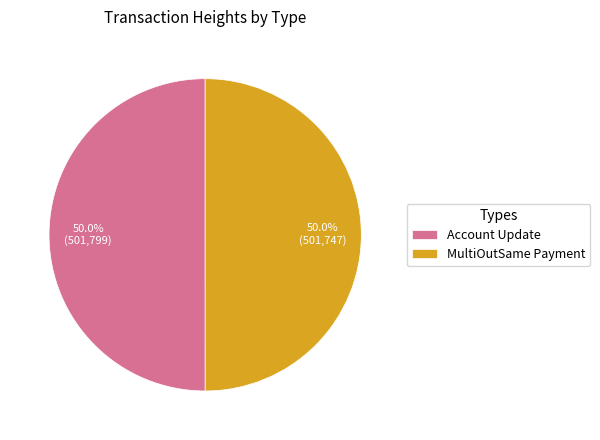

How many slices are in this pie chart?

2